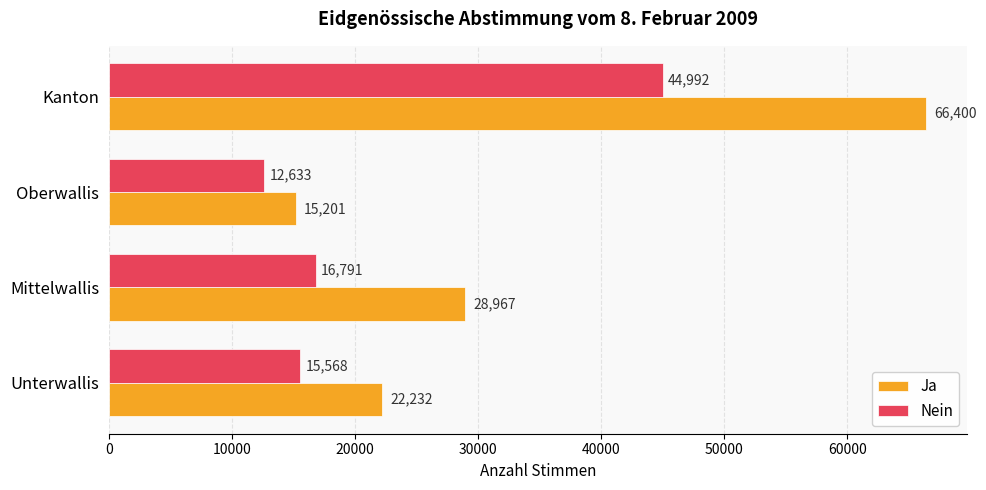

The Nein series shows 22587 at Unterwallis. True or false?

False